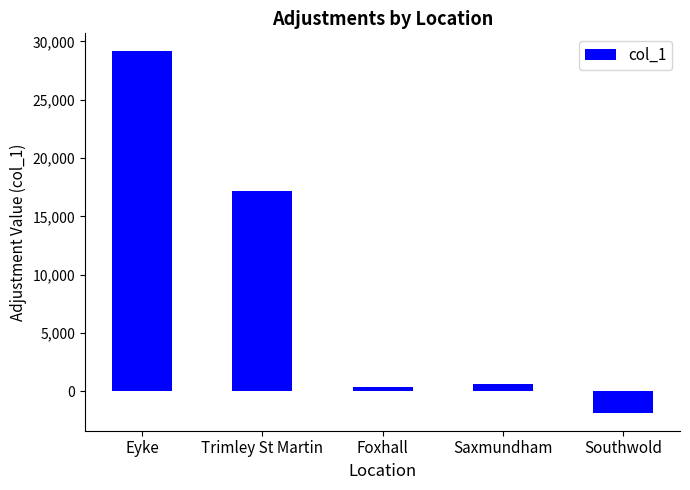

True or false: the data shows 50874.2 at Eyke.

False